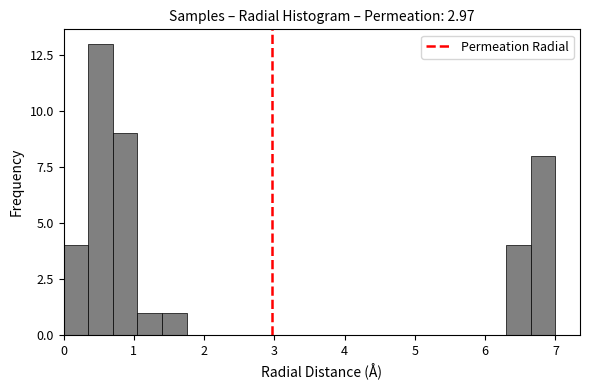

Read against the x-axis, roughly where is the centre of the tallest bar?

0.5